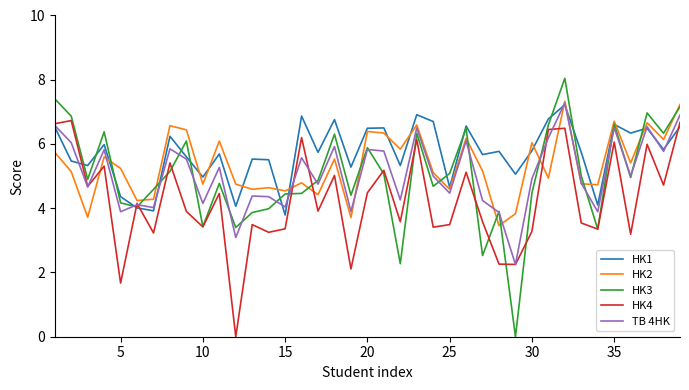

Which series has the largest total across all categories?

HK1